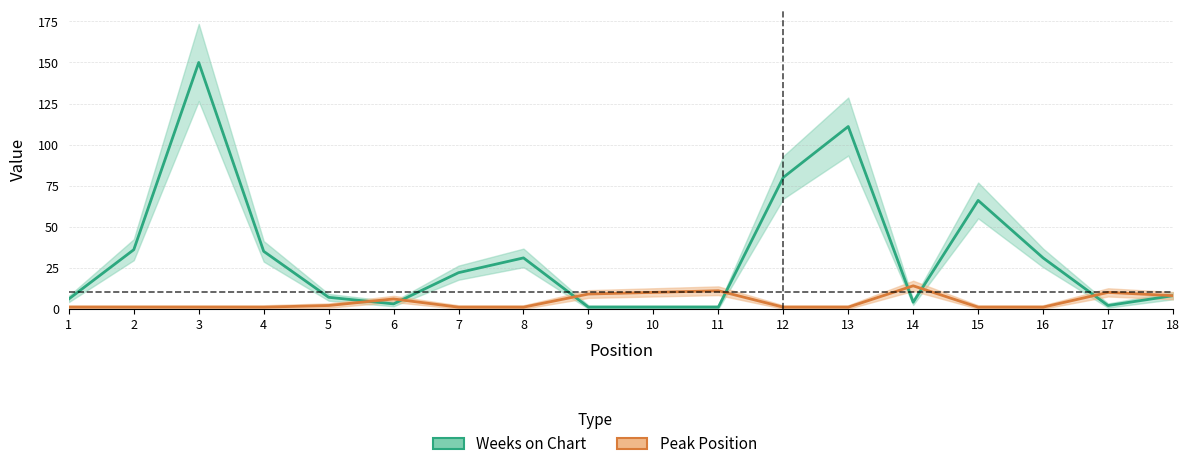

True or false: Weeks on Chart and Peak Position intersect in this chart.

True